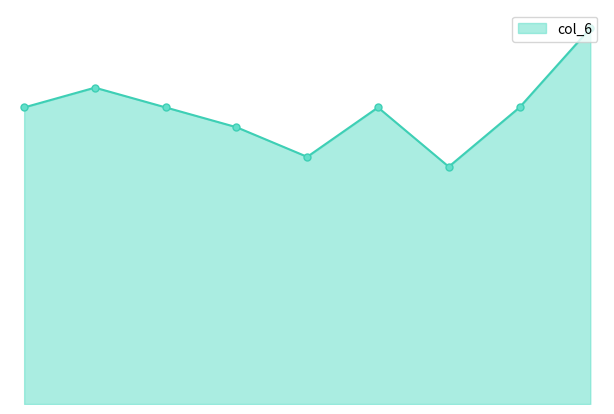

How many lines are shown in the chart?

1